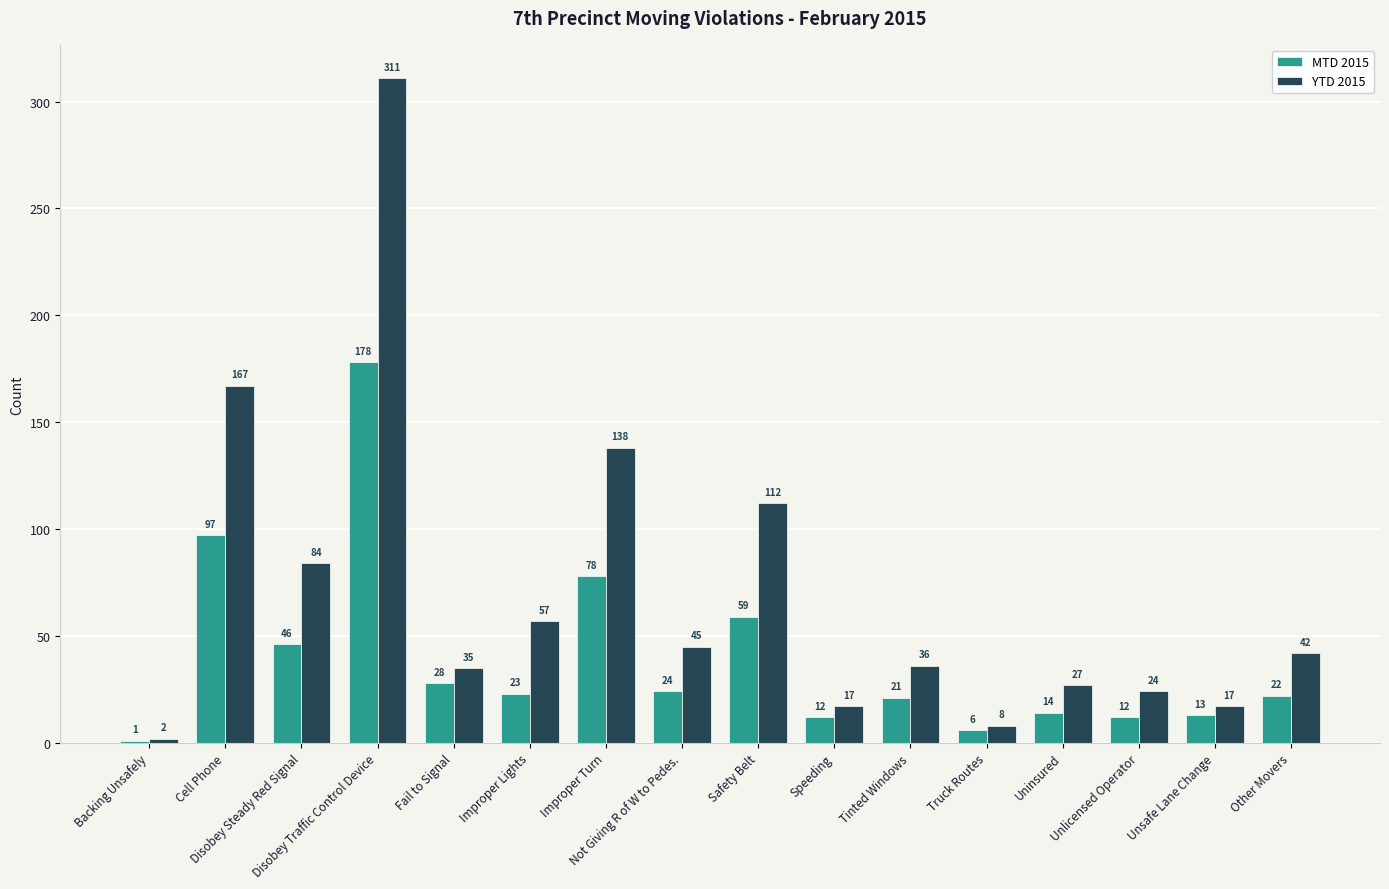

List the series in order of their overall mean, highest first.

YTD 2015, MTD 2015